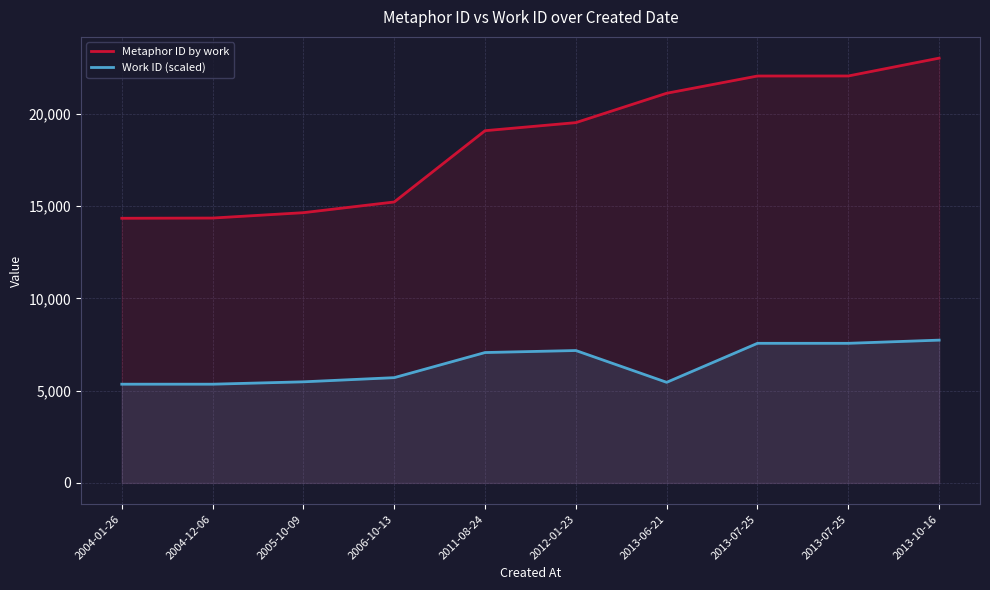

What is the difference between the maximum and minimum values in the Work ID (scaled) series?

2387